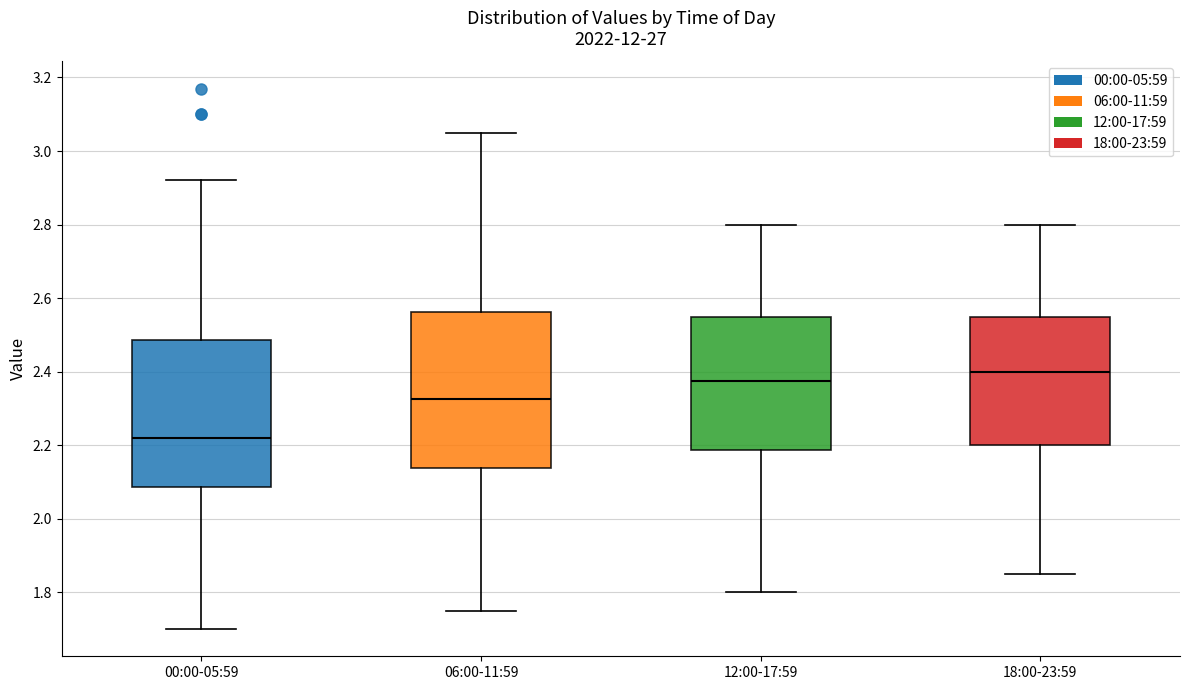

Reading left to right, transcribe this box plot: for each box, give where its median line is, the range the box spans, and where its two whiskers end, as read against the y-axis. The values are not printed on the chart, so give them approximately, as read against the axis.

00:00-05:59: median 2.22, box 2.08 to 2.48, whiskers 1.70 to 2.92
06:00-11:59: median 2.32, box 2.14 to 2.56, whiskers 1.76 to 3.06
12:00-17:59: median 2.38, box 2.18 to 2.56, whiskers 1.80 to 2.80
18:00-23:59: median 2.40, box 2.20 to 2.56, whiskers 1.86 to 2.80